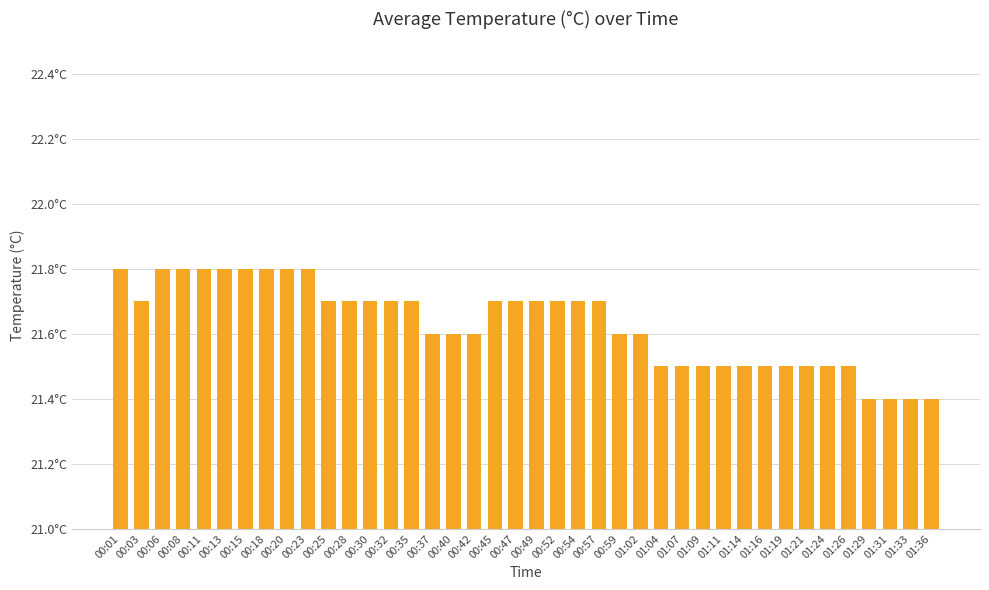

Reading left to right, what are all the values shown in this chart?

00:01=21.8	00:03=21.7	00:06=21.8	00:08=21.8	00:11=21.8	00:13=21.8	00:15=21.8	00:18=21.8	00:20=21.8	00:23=21.8	00:25=21.7	00:28=21.7	00:30=21.7	00:32=21.7	00:35=21.7	00:37=21.6	00:40=21.6	00:42=21.6	00:45=21.7	00:47=21.7	00:49=21.7	00:52=21.7	00:54=21.7	00:57=21.7	00:59=21.6	01:02=21.6	01:04=21.5	01:07=21.5	01:09=21.5	01:11=21.5	01:14=21.5	01:16=21.5	01:19=21.5	01:21=21.5	01:24=21.5	01:26=21.5	01:29=21.4	01:31=21.4	01:33=21.4	01:36=21.4